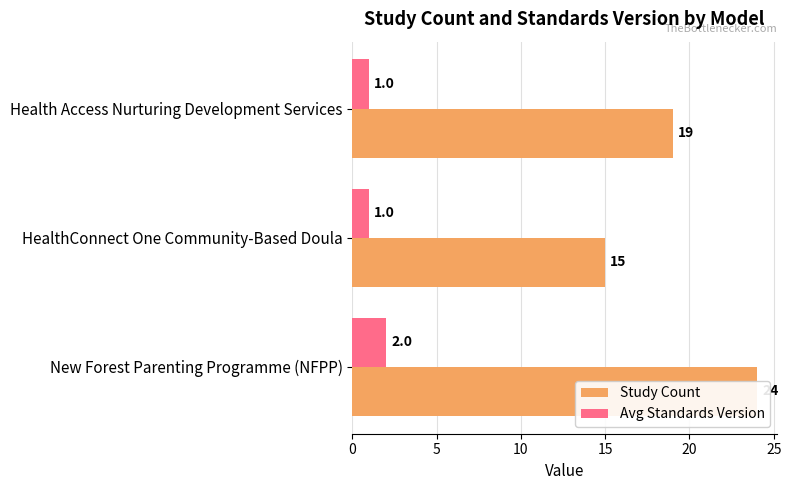

Rank the series at Health Access Nurturing Development Services from lowest to highest value.

Avg Standards Version, Study Count